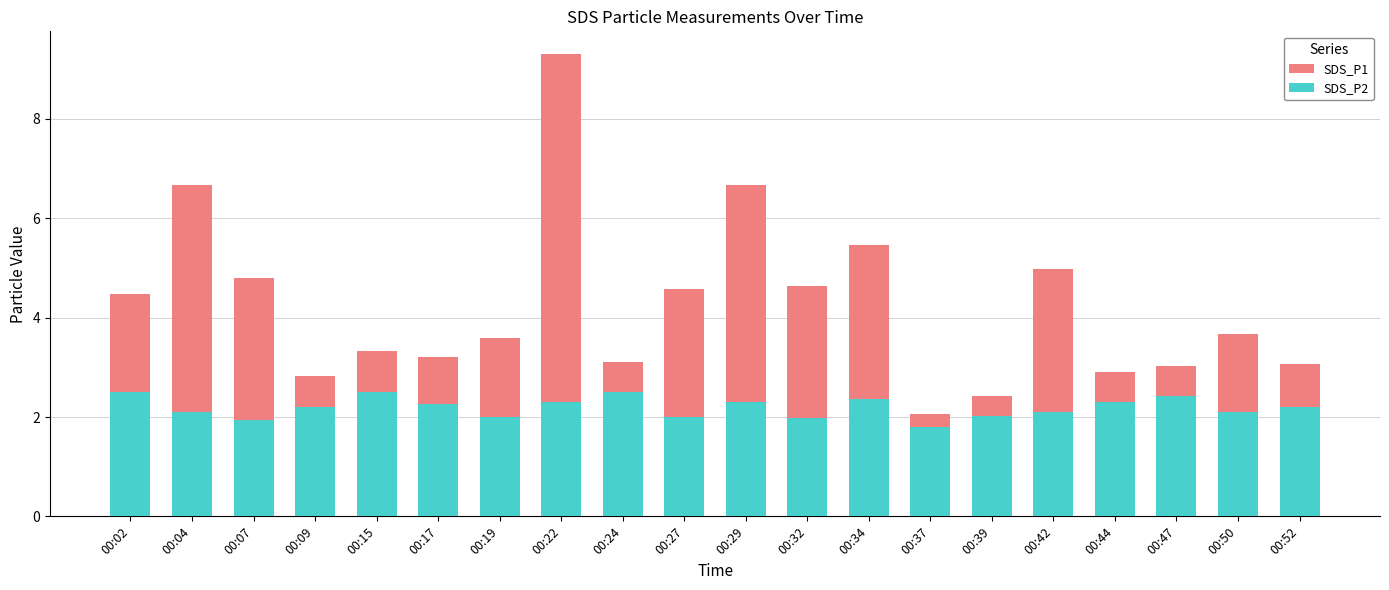

Reading left to right, extract all data points from this chart.

SDS_P1: 00:02=4.5	00:04=6.7	00:07=4.8	00:09=2.8	00:15=3.3	00:17=3.2	00:19=3.6	00:22=9.3	00:24=3.1	00:27=4.6	00:29=6.7	00:32=4.6	00:34=5.5	00:37=2.1	00:39=2.4	00:42=5.0	00:44=2.9	00:47=3.0	00:50=3.7	00:52=3.1
SDS_P2: 00:02=2.5	00:04=2.1	00:07=1.9	00:09=2.2	00:15=2.5	00:17=2.3	00:19=2.0	00:22=2.3	00:24=2.5	00:27=2.0	00:29=2.3	00:32=2.0	00:34=2.4	00:37=1.8	00:39=2.0	00:42=2.1	00:44=2.3	00:47=2.4	00:50=2.1	00:52=2.2